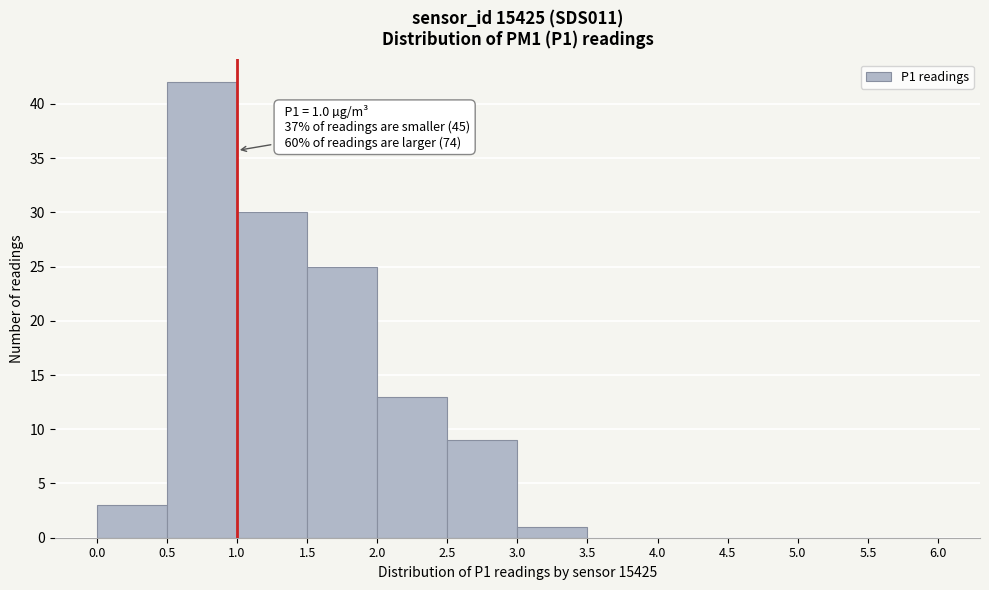

Which range on the x-axis has the tallest bar?

0.5 to 1.0